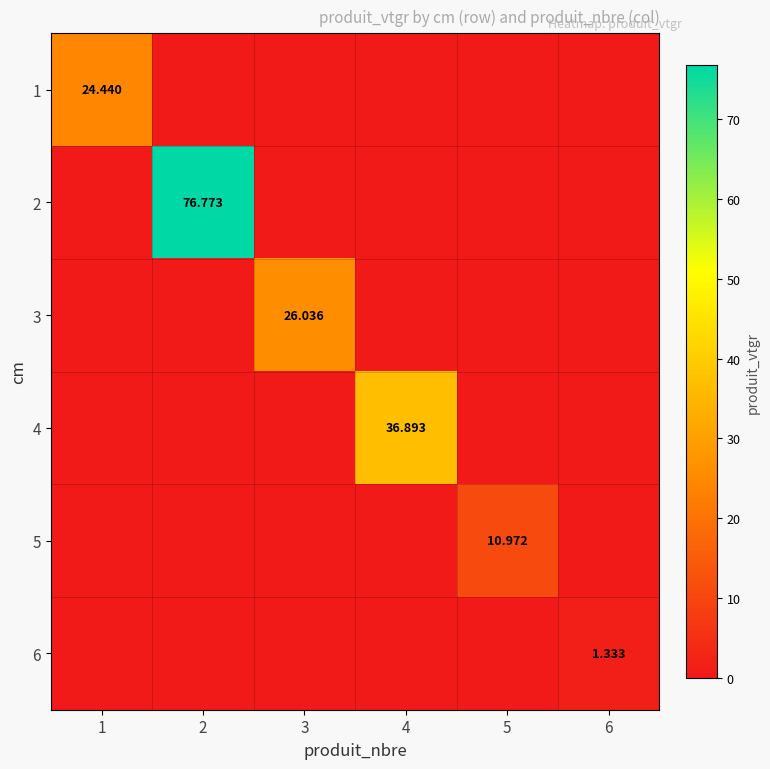

How many values in 4 are above zero?

1